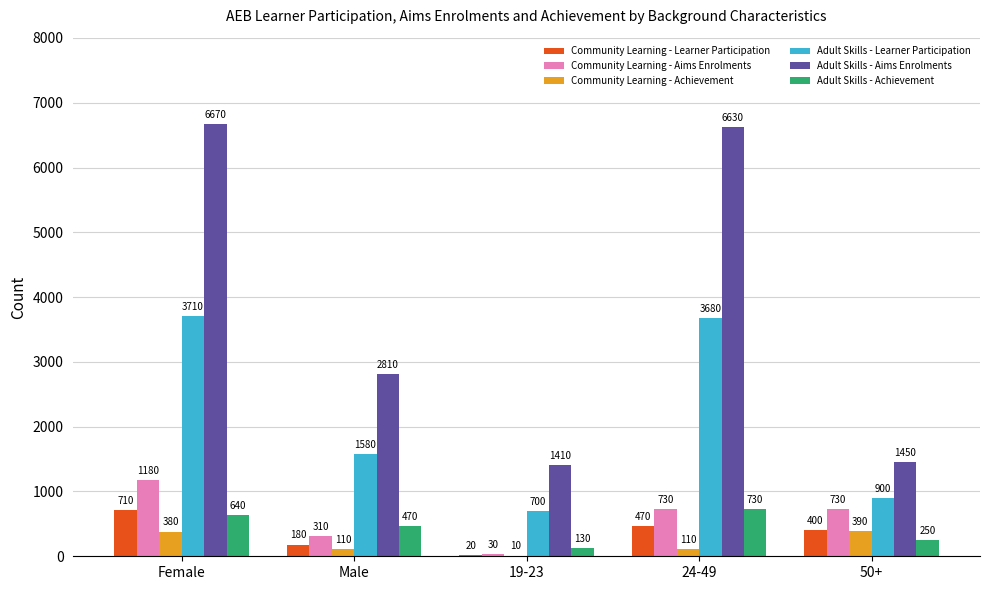

Which series changed the most between Female and 24-49?

Community Learning - Aims Enrolments